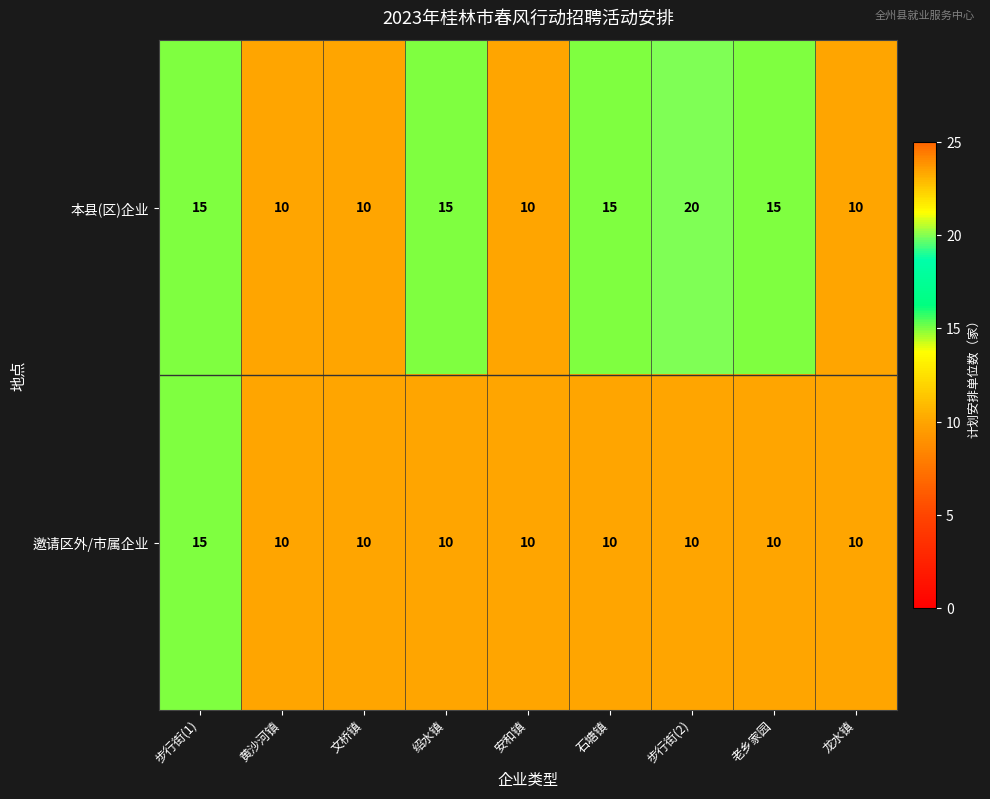

Reading left to right, what are all the values shown in this chart?

本县(区)企业: 步行街(1)=15	黄沙河镇=10	文桥镇=10	绍水镇=15	安和镇=10	石塘镇=15	步行街(2)=20	老乡家园=15	龙水镇=10
邀请区外/市属企业: 步行街(1)=15	黄沙河镇=10	文桥镇=10	绍水镇=10	安和镇=10	石塘镇=10	步行街(2)=10	老乡家园=10	龙水镇=10